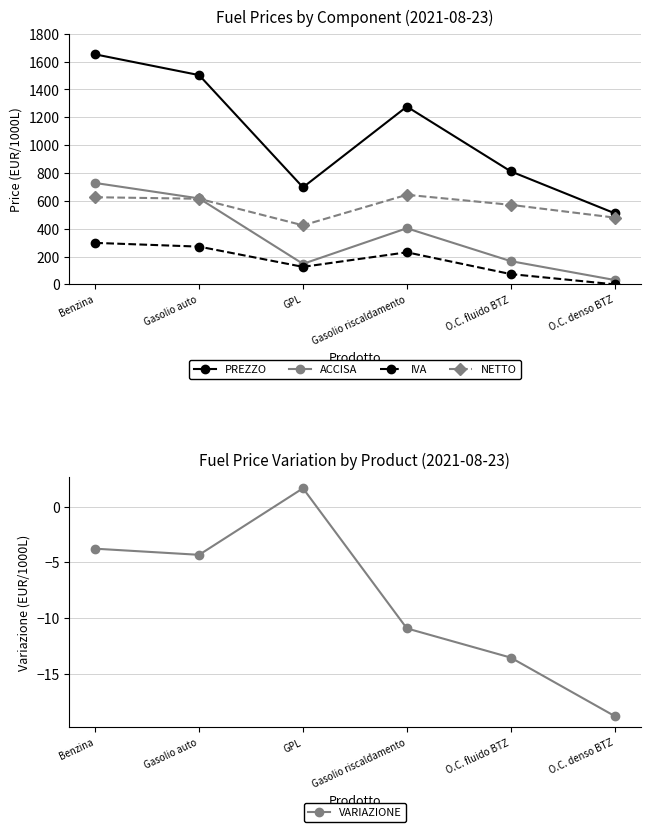

What position from the left is O.C. denso BTZ?

6